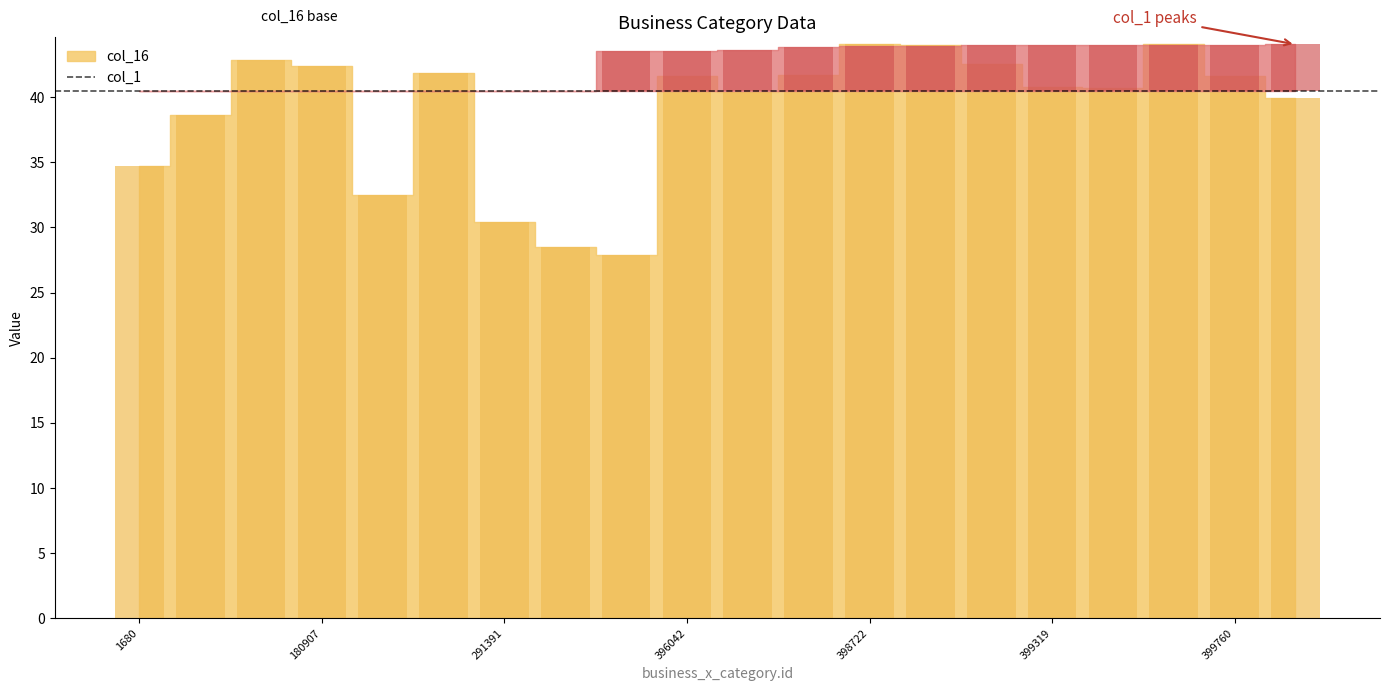

Which label corresponds to the largest value in the chart?

399647